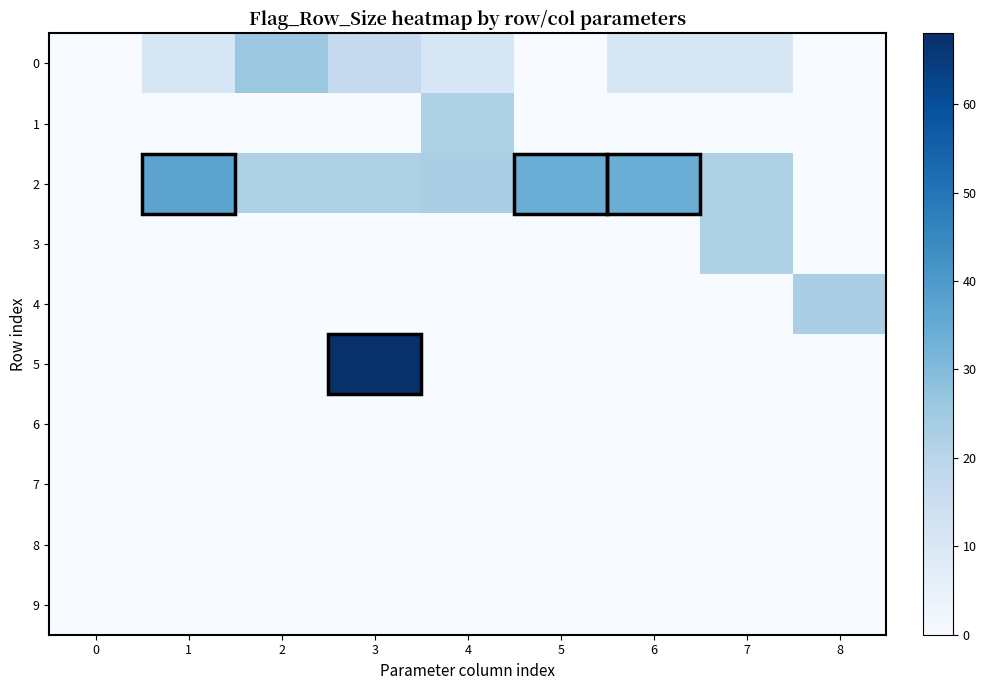

Reading left to right, list all the values displayed in this chart.

0: 0=0	1=11	2=26	3=17	4=11	5=0	6=11	7=11	8=0
1: 0=0	1=0	2=0	3=0	4=22	5=0	6=0	7=0	8=0
2: 0=0	1=37	2=22	3=22	4=23	5=34	6=34	7=22	8=0
3: 0=0	1=0	2=0	3=0	4=0	5=0	6=0	7=22	8=0
4: 0=0	1=0	2=0	3=0	4=0	5=0	6=0	7=0	8=23
5: 0=0	1=0	2=0	3=68	4=0	5=0	6=0	7=0	8=0
6: 0=0	1=0	2=0	3=0	4=0	5=0	6=0	7=0	8=0
7: 0=0	1=0	2=0	3=0	4=0	5=0	6=0	7=0	8=0
8: 0=0	1=0	2=0	3=0	4=0	5=0	6=0	7=0	8=0
9: 0=0	1=0	2=0	3=0	4=0	5=0	6=0	7=0	8=0